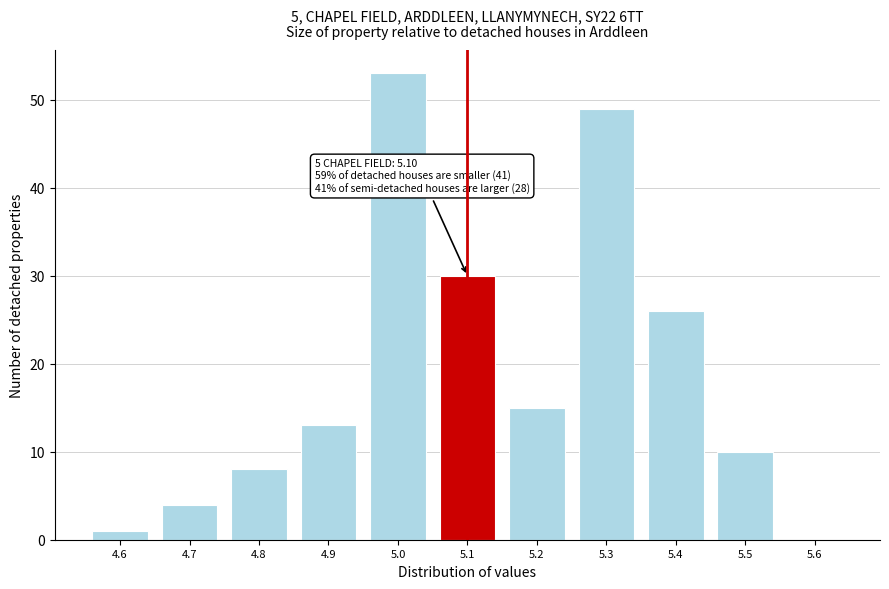

Which has a higher value, 4.7 or 5.5?

5.5